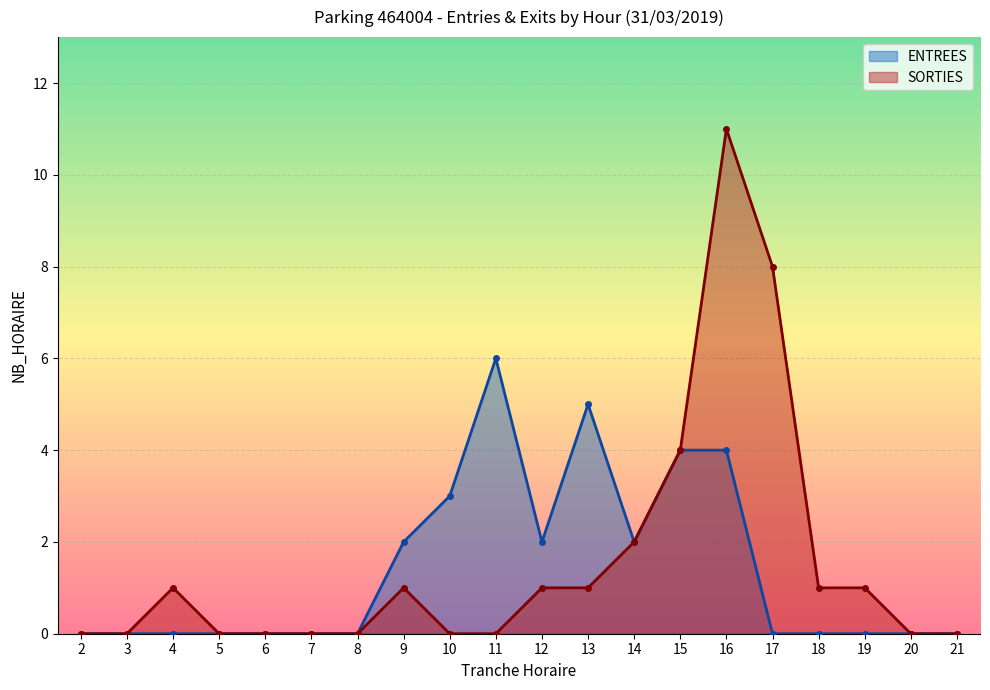

True or false: SORTIES and ENTREES cross at least once.

False